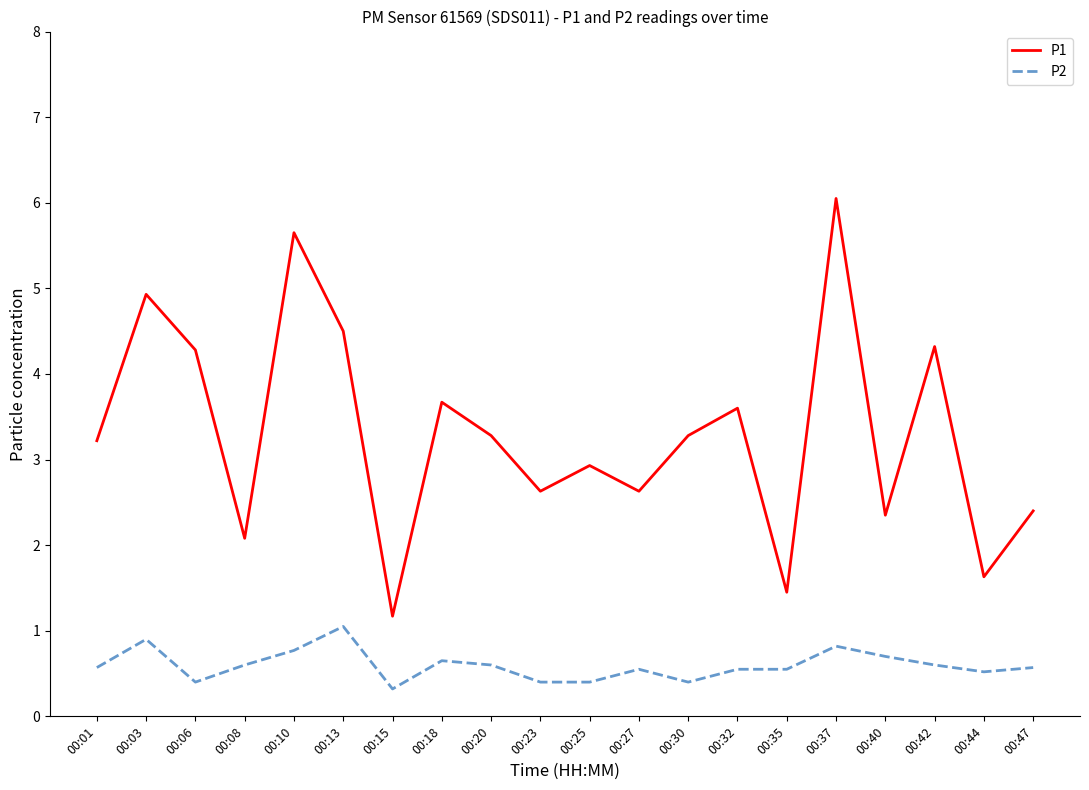

Which series has the largest range (max minus min)?

P1